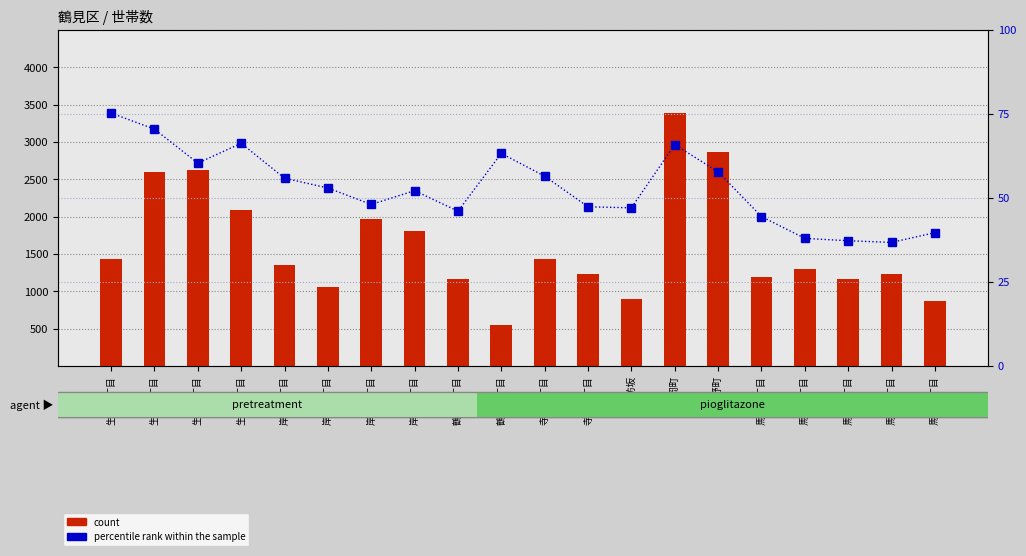

Between 岸谷二丁目 and 寺谷二丁目, which series saw the biggest shift?

count